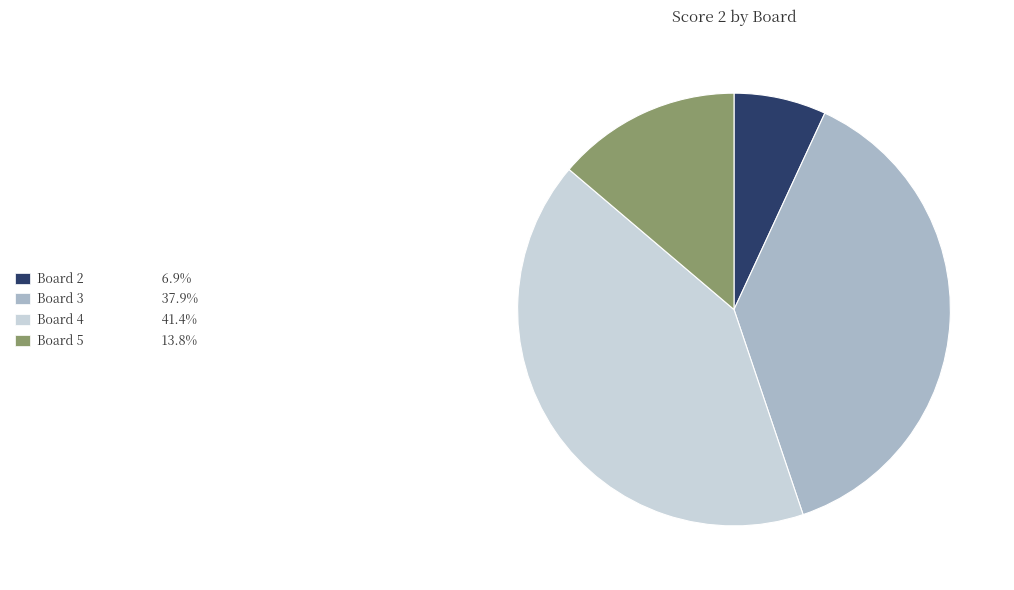

Is there any slice that represents more than half of the pie?

No